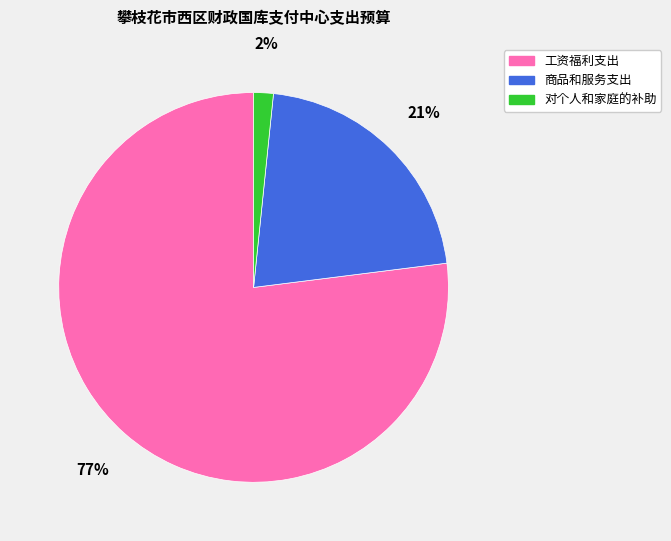

To the nearest percent, what is the difference between the 工资福利支出 and 对个人和家庭的补助 slice percentages?

75%